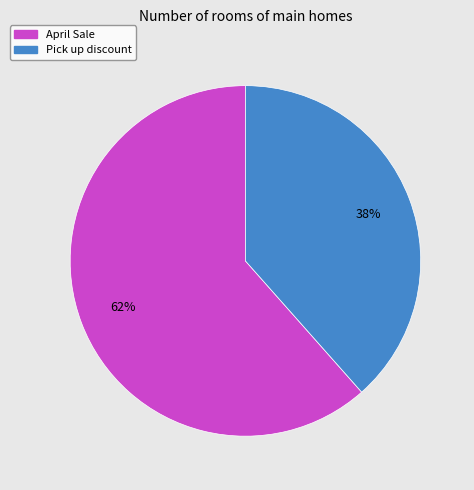

To the nearest percent, what is the combined percentage of April Sale and Pick up discount?

100%